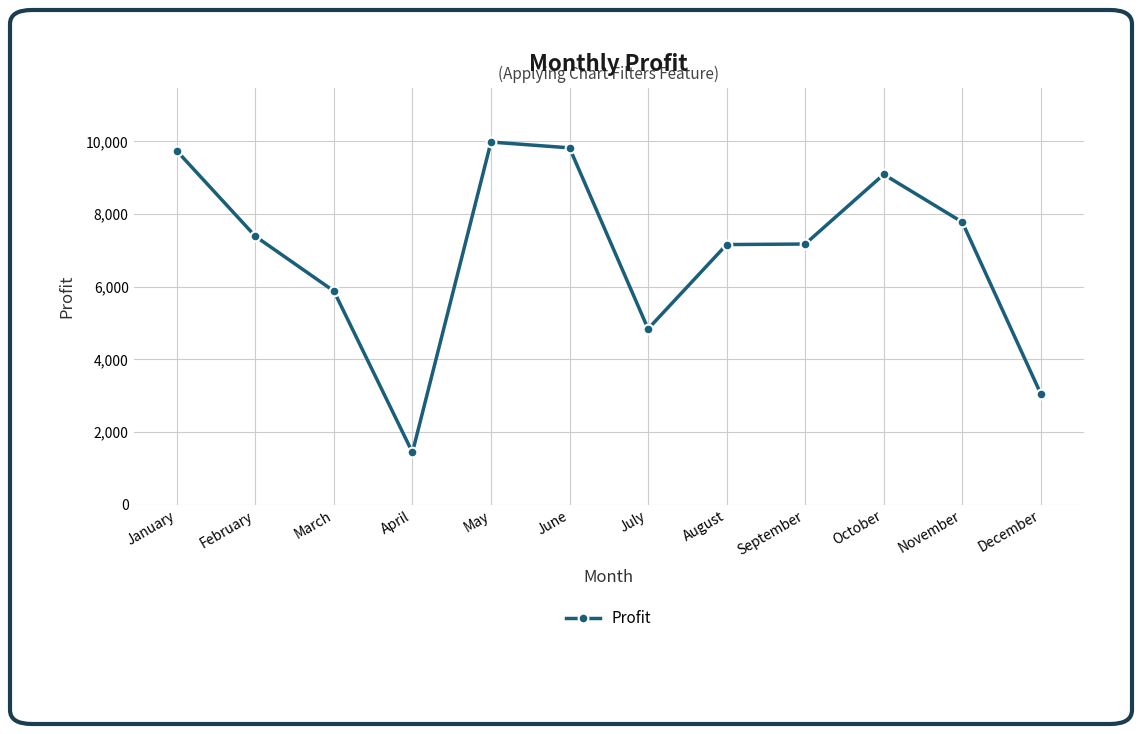

How many values are below 7389?

6